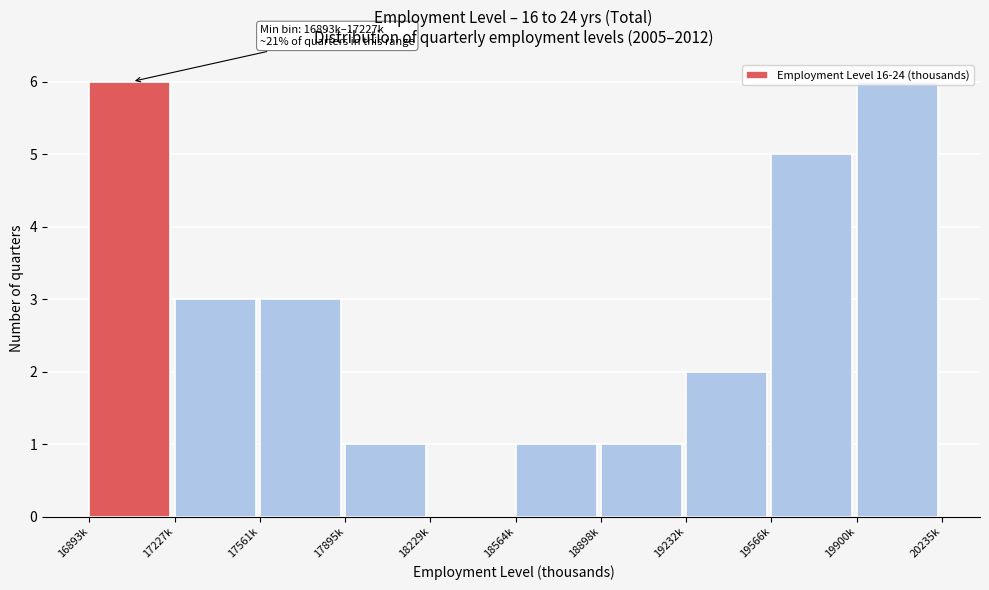

What is the sum of the values at 19232k and 19566k?

7